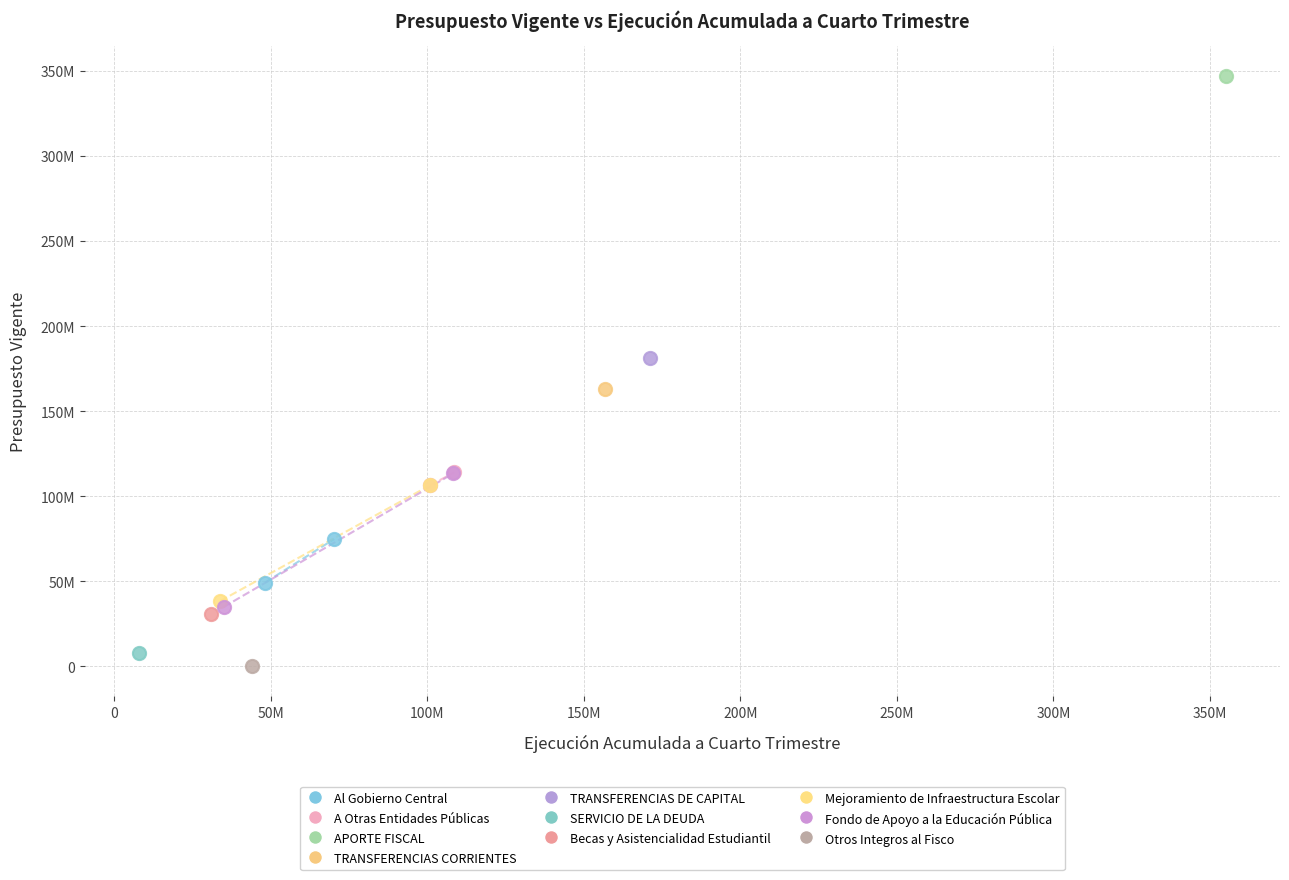

Which series contains the highest Y value?

APORTE FISCAL